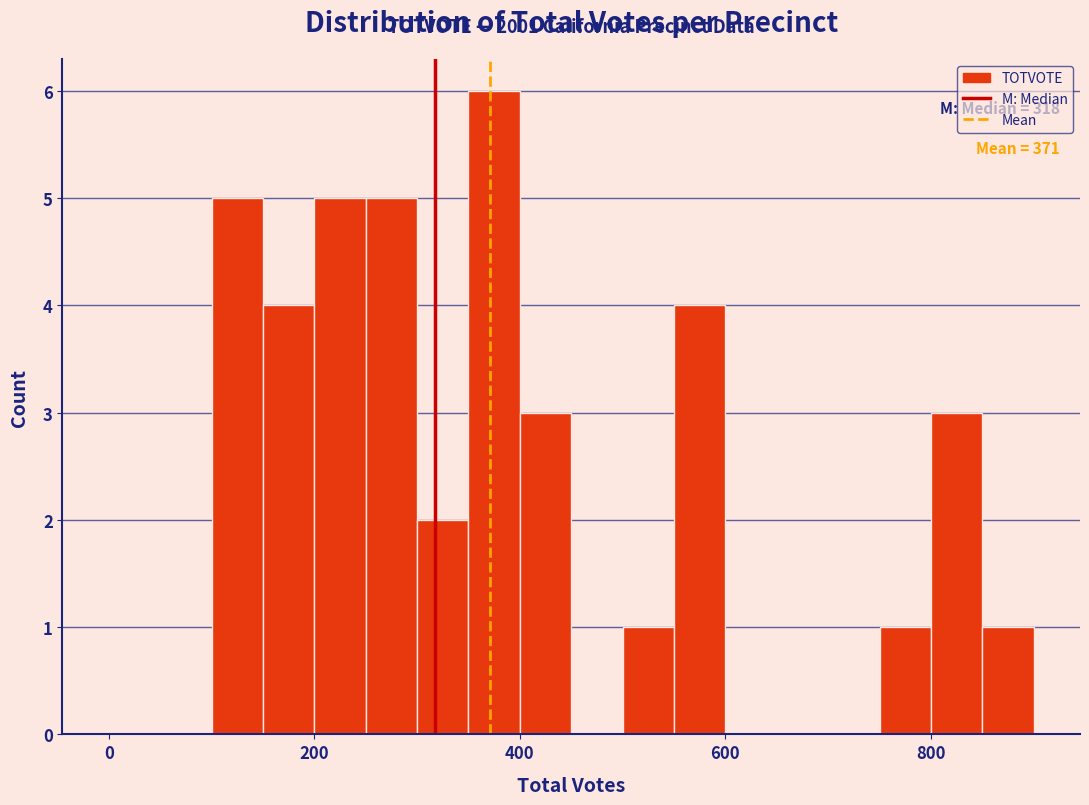

Around what value on the x-axis is the tallest bar? Give the approximate position of its centre, as read against the axis.

380